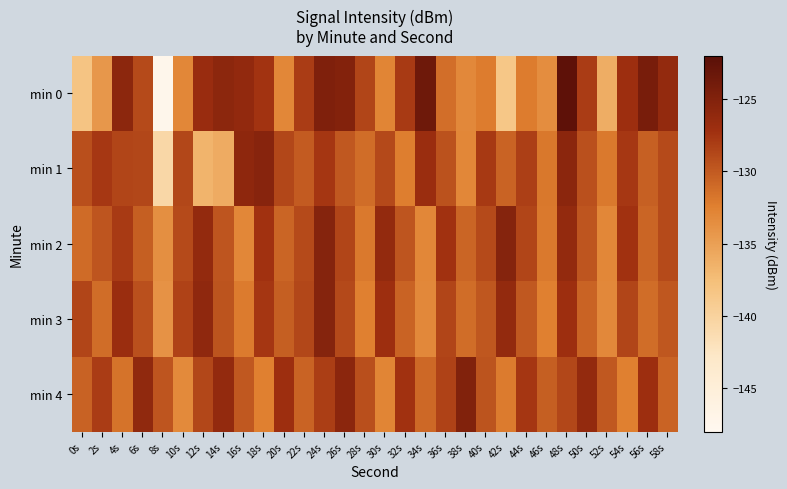

What is the total value across all series at 34s?

-647.4